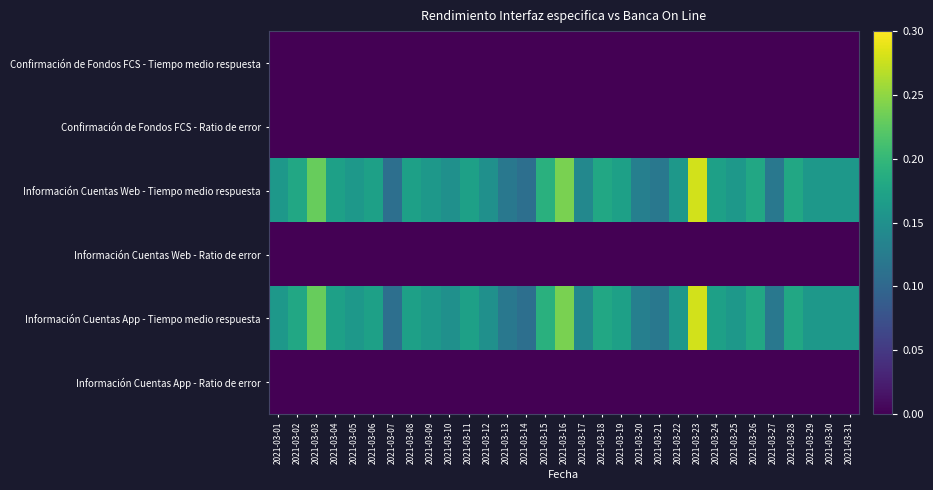

Reading left to right, transcribe all the data shown in this chart.

Confirmación de Fondos FCS - Tiempo medio respuesta: 2021-03-01=0.0	2021-03-02=0.0	2021-03-03=0.0	2021-03-04=0.0	2021-03-05=0.0	2021-03-06=0.0	2021-03-07=0.0	2021-03-08=0.0	2021-03-09=0.0	2021-03-10=0.0	2021-03-11=0.0	2021-03-12=0.0	2021-03-13=0.0	2021-03-14=0.0	2021-03-15=0.0	2021-03-16=0.0	2021-03-17=0.0	2021-03-18=0.0	2021-03-19=0.0	2021-03-20=0.0	2021-03-21=0.0	2021-03-22=0.0	2021-03-23=0.0	2021-03-24=0.0	2021-03-25=0.0	2021-03-26=0.0	2021-03-27=0.0	2021-03-28=0.0	2021-03-29=0.0	2021-03-30=0.0	2021-03-31=0.0
Confirmación de Fondos FCS - Ratio de error: 2021-03-01=0.0	2021-03-02=0.0	2021-03-03=0.0	2021-03-04=0.0	2021-03-05=0.0	2021-03-06=0.0	2021-03-07=0.0	2021-03-08=0.0	2021-03-09=0.0	2021-03-10=0.0	2021-03-11=0.0	2021-03-12=0.0	2021-03-13=0.0	2021-03-14=0.0	2021-03-15=0.0	2021-03-16=0.0	2021-03-17=0.0	2021-03-18=0.0	2021-03-19=0.0	2021-03-20=0.0	2021-03-21=0.0	2021-03-22=0.0	2021-03-23=0.0	2021-03-24=0.0	2021-03-25=0.0	2021-03-26=0.0	2021-03-27=0.0	2021-03-28=0.0	2021-03-29=0.0	2021-03-30=0.0	2021-03-31=0.0
Información Cuentas Web - Tiempo medio respuesta: 2021-03-01=0.2	2021-03-02=0.2	2021-03-03=0.2	2021-03-04=0.2	2021-03-05=0.2	2021-03-06=0.2	2021-03-07=0.1	2021-03-08=0.2	2021-03-09=0.2	2021-03-10=0.1	2021-03-11=0.2	2021-03-12=0.1	2021-03-13=0.1	2021-03-14=0.1	2021-03-15=0.2	2021-03-16=0.2	2021-03-17=0.1	2021-03-18=0.2	2021-03-19=0.2	2021-03-20=0.1	2021-03-21=0.1	2021-03-22=0.2	2021-03-23=0.3	2021-03-24=0.2	2021-03-25=0.2	2021-03-26=0.2	2021-03-27=0.1	2021-03-28=0.2	2021-03-29=0.2	2021-03-30=0.2	2021-03-31=0.2
Información Cuentas Web - Ratio de error: 2021-03-01=0.0	2021-03-02=0.0	2021-03-03=0.0	2021-03-04=0.0	2021-03-05=0.0	2021-03-06=0.0	2021-03-07=0.0	2021-03-08=0.0	2021-03-09=0.0	2021-03-10=0.0	2021-03-11=0.0	2021-03-12=0.0	2021-03-13=0.0	2021-03-14=0.0	2021-03-15=0.0	2021-03-16=0.0	2021-03-17=0.0	2021-03-18=0.0	2021-03-19=0.0	2021-03-20=0.0	2021-03-21=0.0	2021-03-22=0.0	2021-03-23=0.0	2021-03-24=0.0	2021-03-25=0.0	2021-03-26=0.0	2021-03-27=0.0	2021-03-28=0.0	2021-03-29=0.0	2021-03-30=0.0	2021-03-31=0.0
Información Cuentas App - Tiempo medio respuesta: 2021-03-01=0.2	2021-03-02=0.2	2021-03-03=0.2	2021-03-04=0.2	2021-03-05=0.2	2021-03-06=0.2	2021-03-07=0.1	2021-03-08=0.2	2021-03-09=0.2	2021-03-10=0.1	2021-03-11=0.2	2021-03-12=0.1	2021-03-13=0.1	2021-03-14=0.1	2021-03-15=0.2	2021-03-16=0.2	2021-03-17=0.1	2021-03-18=0.2	2021-03-19=0.2	2021-03-20=0.1	2021-03-21=0.1	2021-03-22=0.2	2021-03-23=0.3	2021-03-24=0.2	2021-03-25=0.2	2021-03-26=0.2	2021-03-27=0.1	2021-03-28=0.2	2021-03-29=0.2	2021-03-30=0.2	2021-03-31=0.2
Información Cuentas App - Ratio de error: 2021-03-01=0.0	2021-03-02=0.0	2021-03-03=0.0	2021-03-04=0.0	2021-03-05=0.0	2021-03-06=0.0	2021-03-07=0.0	2021-03-08=0.0	2021-03-09=0.0	2021-03-10=0.0	2021-03-11=0.0	2021-03-12=0.0	2021-03-13=0.0	2021-03-14=0.0	2021-03-15=0.0	2021-03-16=0.0	2021-03-17=0.0	2021-03-18=0.0	2021-03-19=0.0	2021-03-20=0.0	2021-03-21=0.0	2021-03-22=0.0	2021-03-23=0.0	2021-03-24=0.0	2021-03-25=0.0	2021-03-26=0.0	2021-03-27=0.0	2021-03-28=0.0	2021-03-29=0.0	2021-03-30=0.0	2021-03-31=0.0